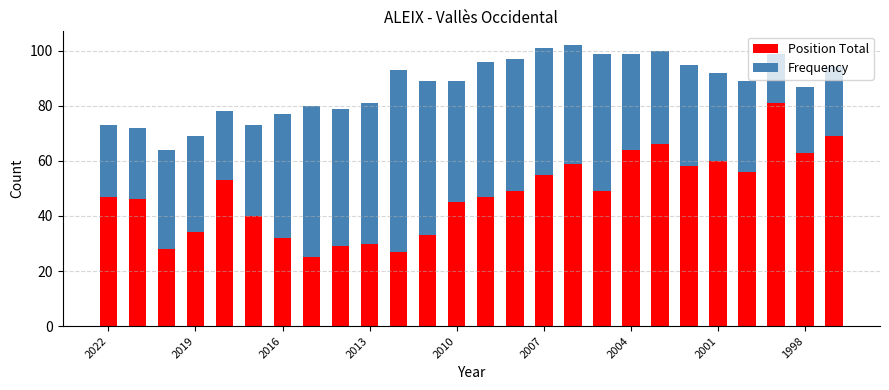

What is the difference between the maximum and minimum values in the Position Total series?

56